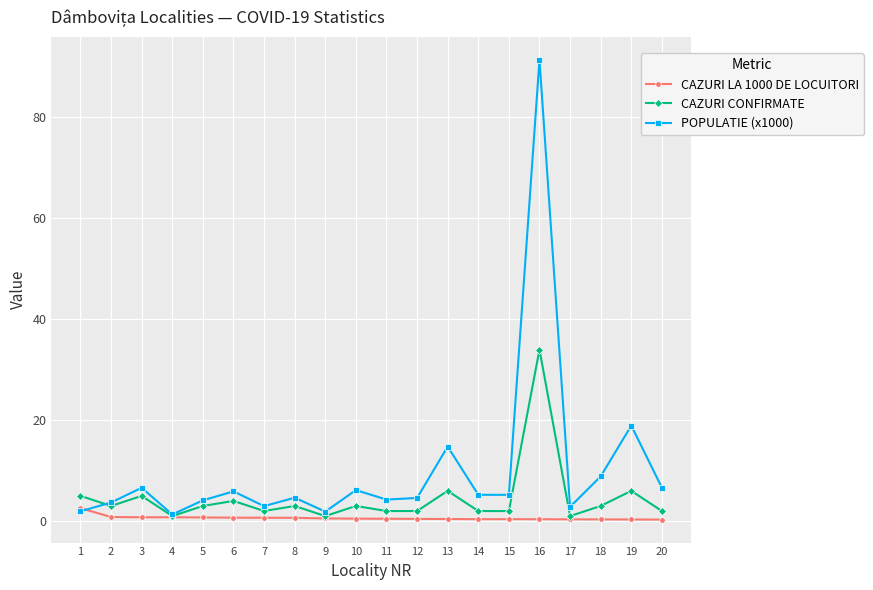

After their last crossing, which series has the higher values: CAZURI CONFIRMATE or POPULATIE (x1000)?

POPULATIE (x1000)